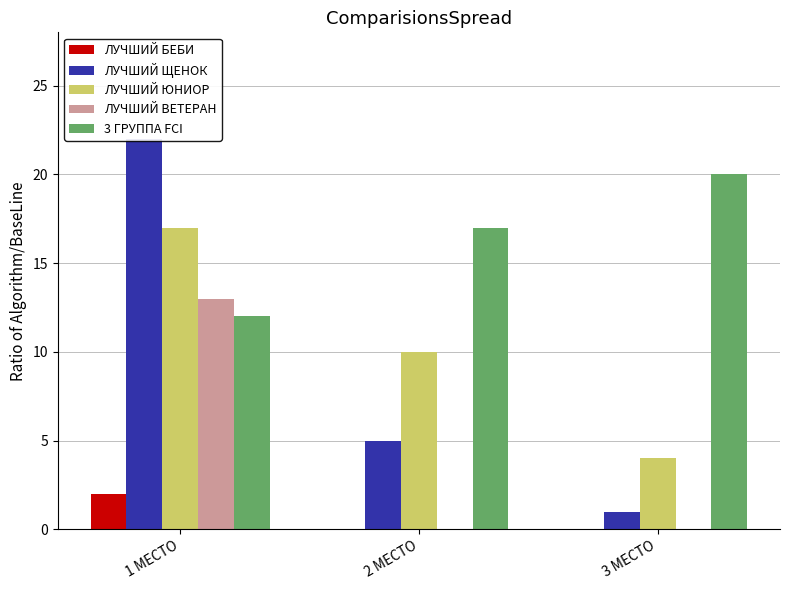

Which label corresponds to the smallest value in the chart?

2 МЕСТО